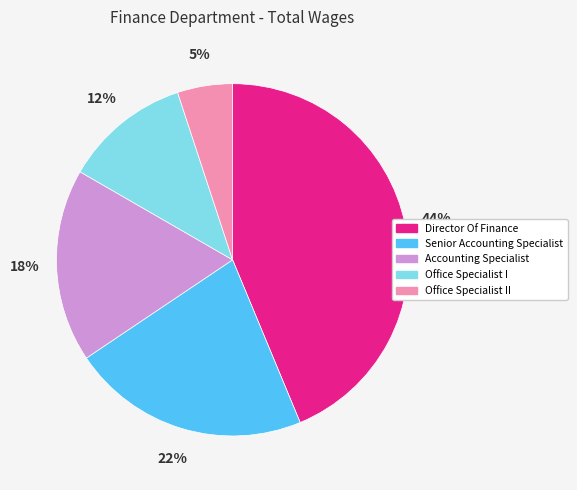

Is there a majority slice in this chart?

No